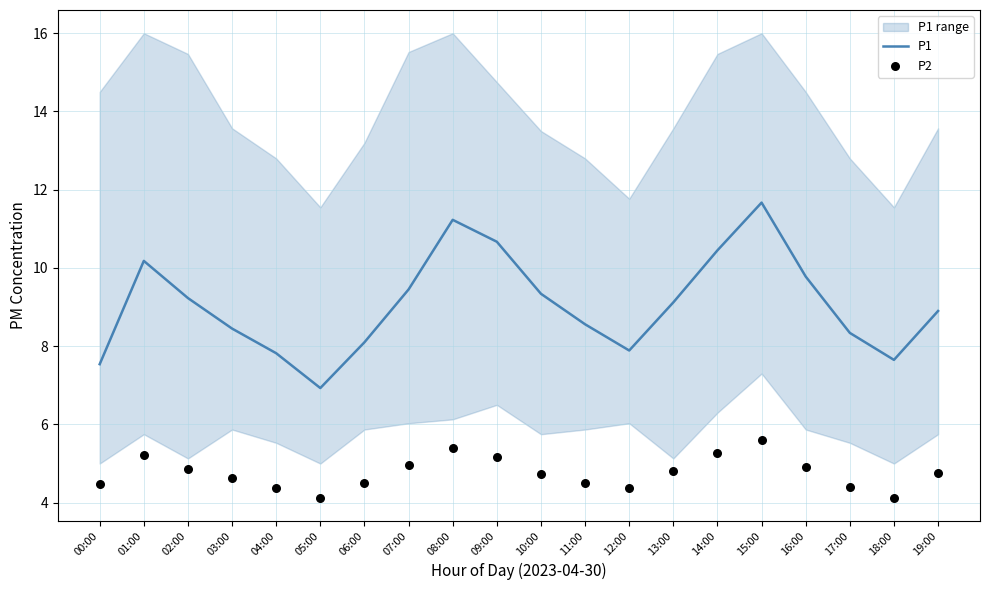

Which series has the largest Y range (max minus min)?

P1